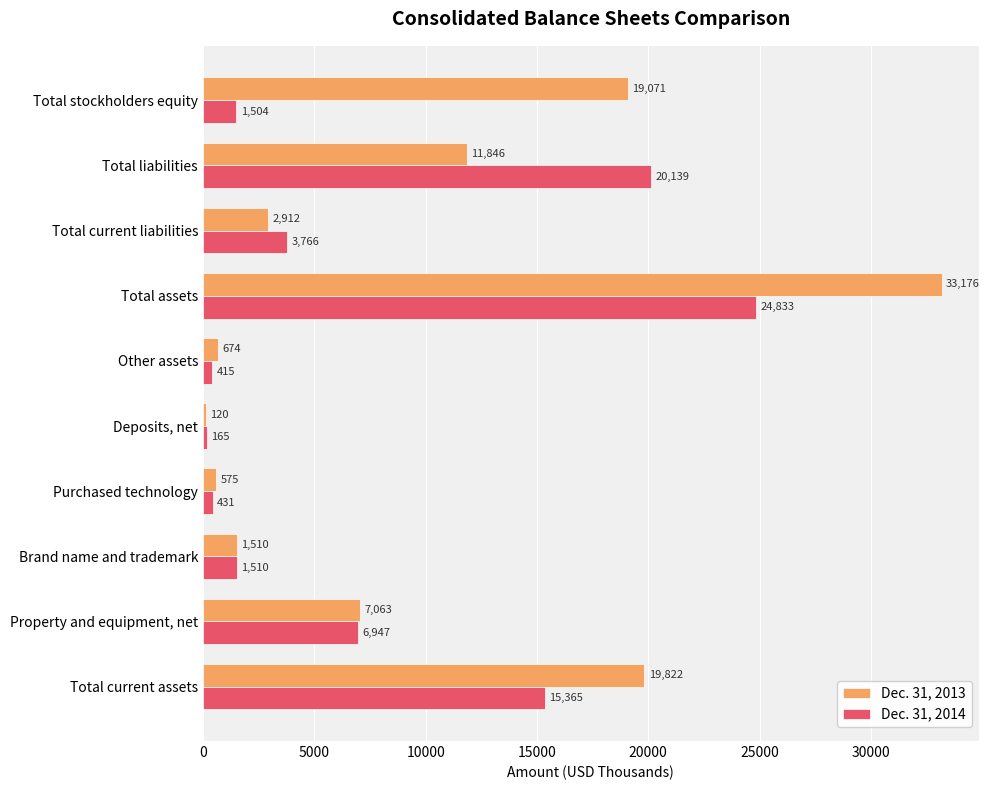

Where is Dec. 31, 2013 nearest to the value 16648?

Total stockholders equity